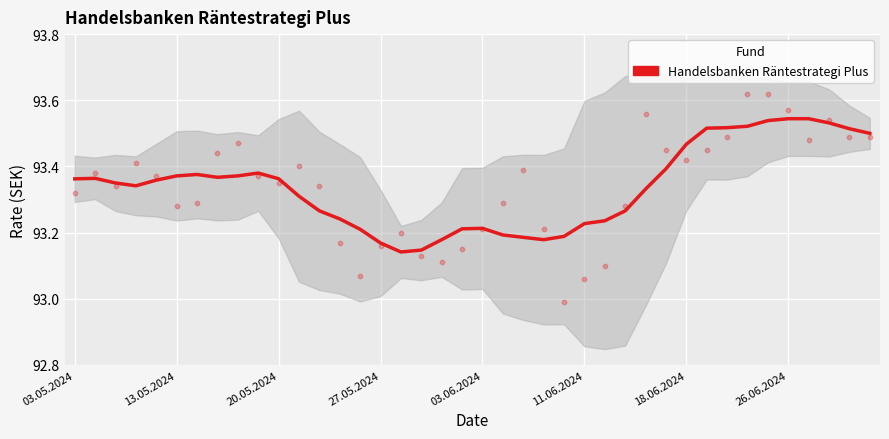

Between 13.05.2024 and 24, which is larger?

13.05.2024